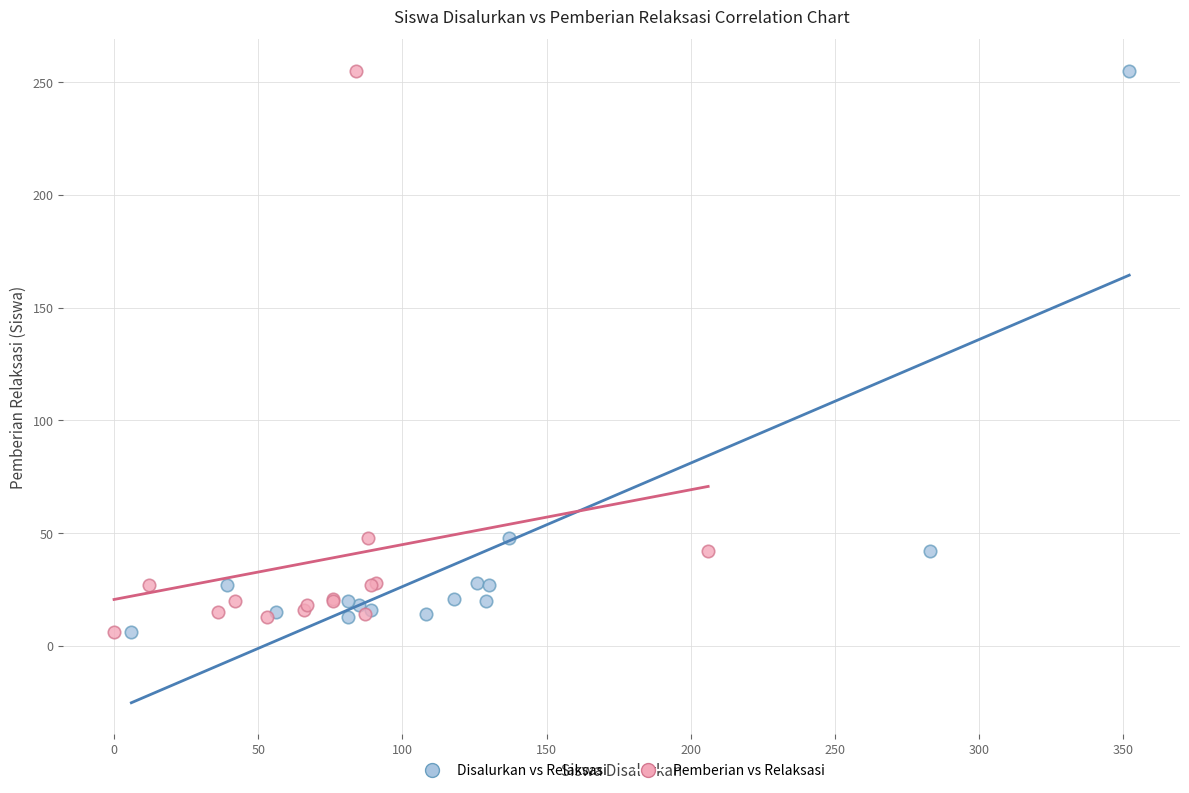

What are all the series names shown in the legend?

Disalurkan vs Relaksasi, Pemberian vs Relaksasi